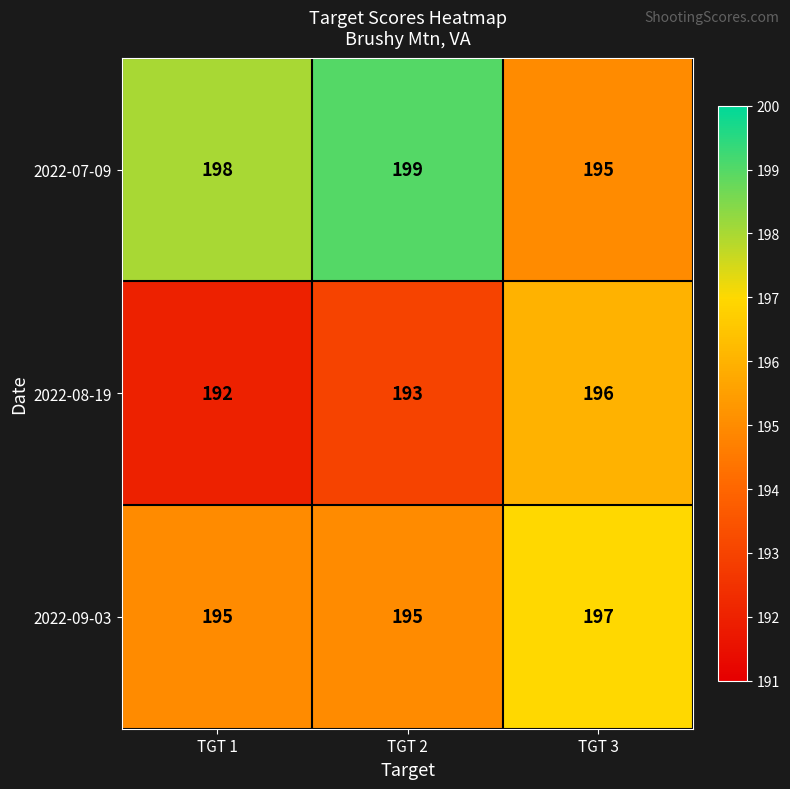

What is the minimum value for 2022-08-19?

192